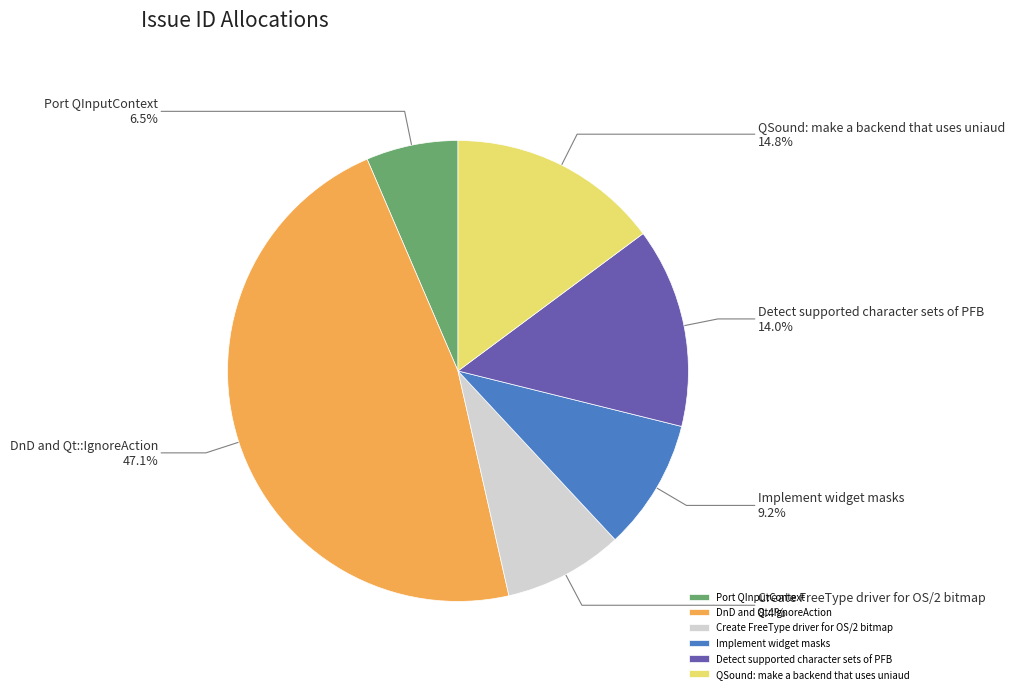

How much of the chart is everything except Port QInputContext?

93.5%